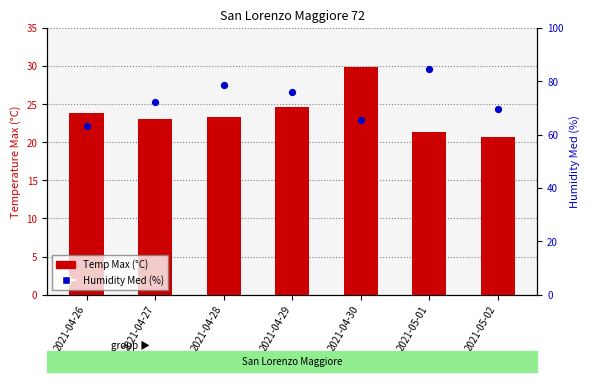

Which series has the widest spread of Y values?

Humidity Med (%)